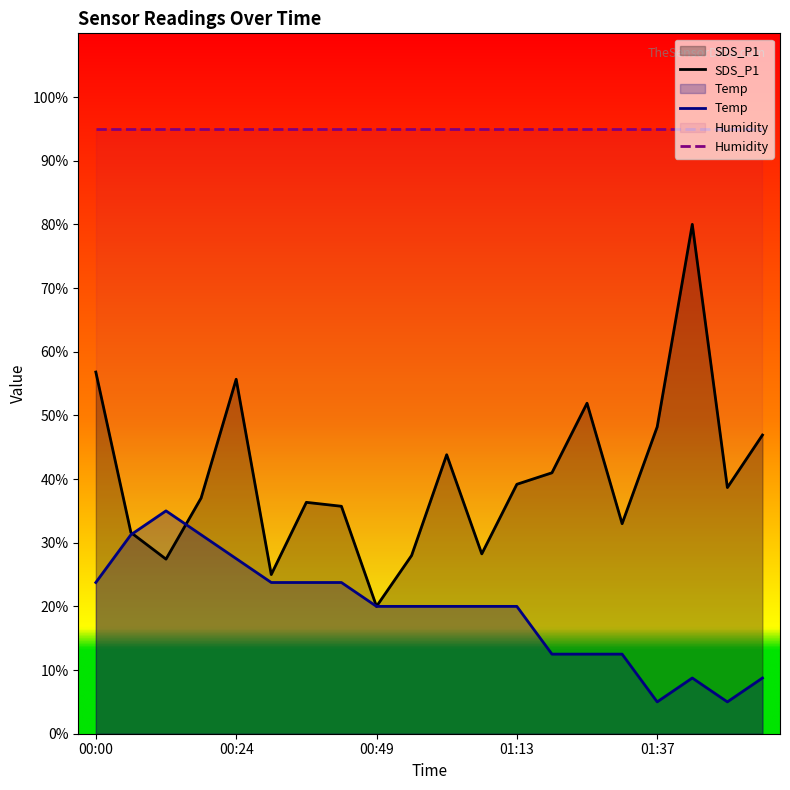

True or false: SDS_P1 has more than 0 interior local peaks.

True